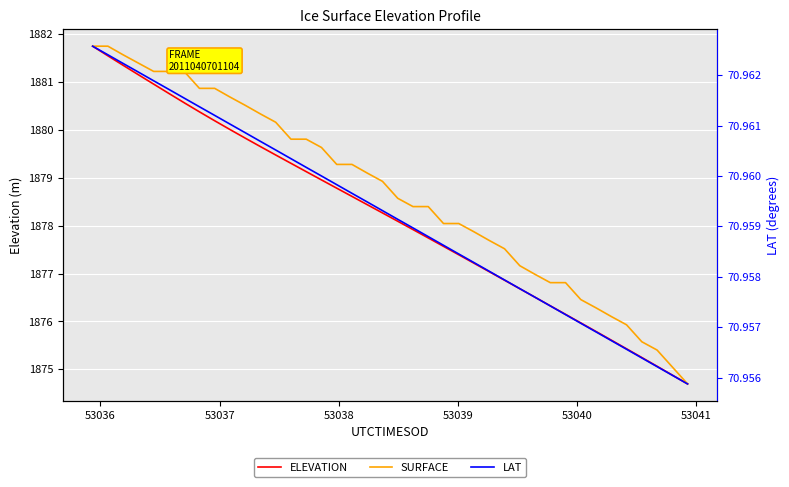

Reading right to left, what are all the values shown in this chart?

ELEVATION: 1874.7	1874.9	1875.1	1875.2	1875.4	1875.6	1875.8	1876.0	1876.1	1876.3	1876.5	1876.7	1876.9	1877.0	1877.2	1877.4	1877.6	1877.7	1877.9	1878.1	1878.3	1878.4	1878.6	1878.8	1879.0	1879.1	1879.3	1879.5	1879.6	1879.8	1880.0	1880.2	1880.4	1880.6	1880.8	1881.0	1881.1	1881.3	1881.5	1881.7
SURFACE: 1874.7	1875.0	1875.4	1875.6	1875.9	1876.1	1876.3	1876.5	1876.8	1876.8	1877.0	1877.2	1877.5	1877.7	1877.9	1878.0	1878.0	1878.4	1878.4	1878.6	1878.9	1879.1	1879.3	1879.3	1879.6	1879.8	1879.8	1880.2	1880.3	1880.5	1880.7	1880.9	1880.9	1881.2	1881.2	1881.2	1881.4	1881.6	1881.7	1881.7
LAT: 71.0	71.0	71.0	71.0	71.0	71.0	71.0	71.0	71.0	71.0	71.0	71.0	71.0	71.0	71.0	71.0	71.0	71.0	71.0	71.0	71.0	71.0	71.0	71.0	71.0	71.0	71.0	71.0	71.0	71.0	71.0	71.0	71.0	71.0	71.0	71.0	71.0	71.0	71.0	71.0